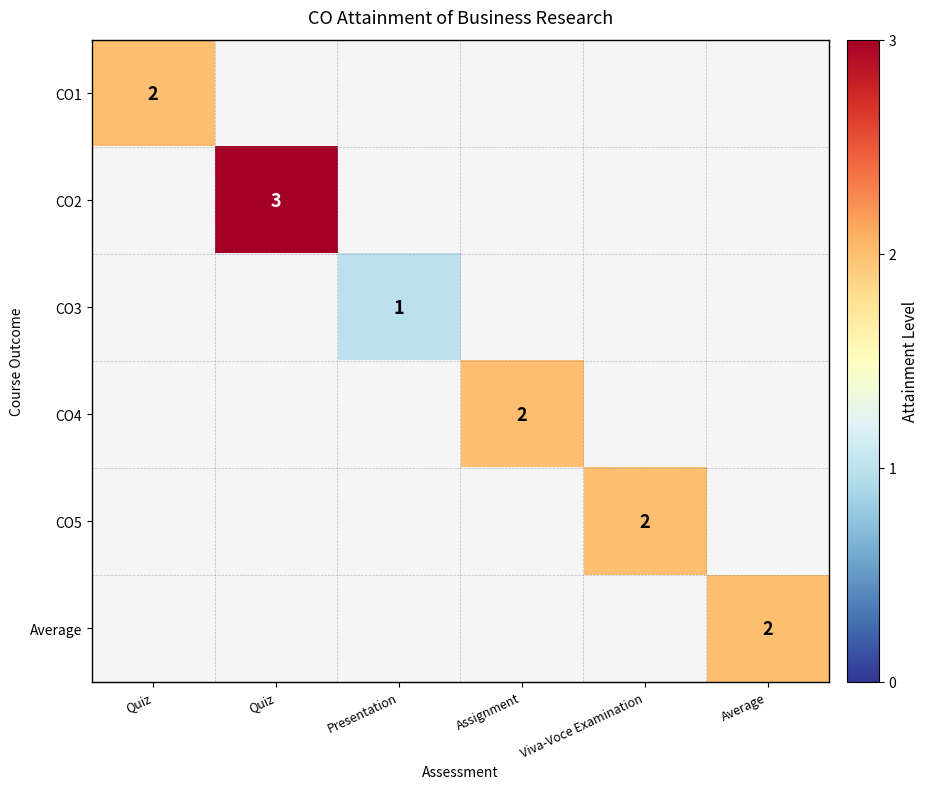

Between Quiz and Assignment, which is larger?

Assignment